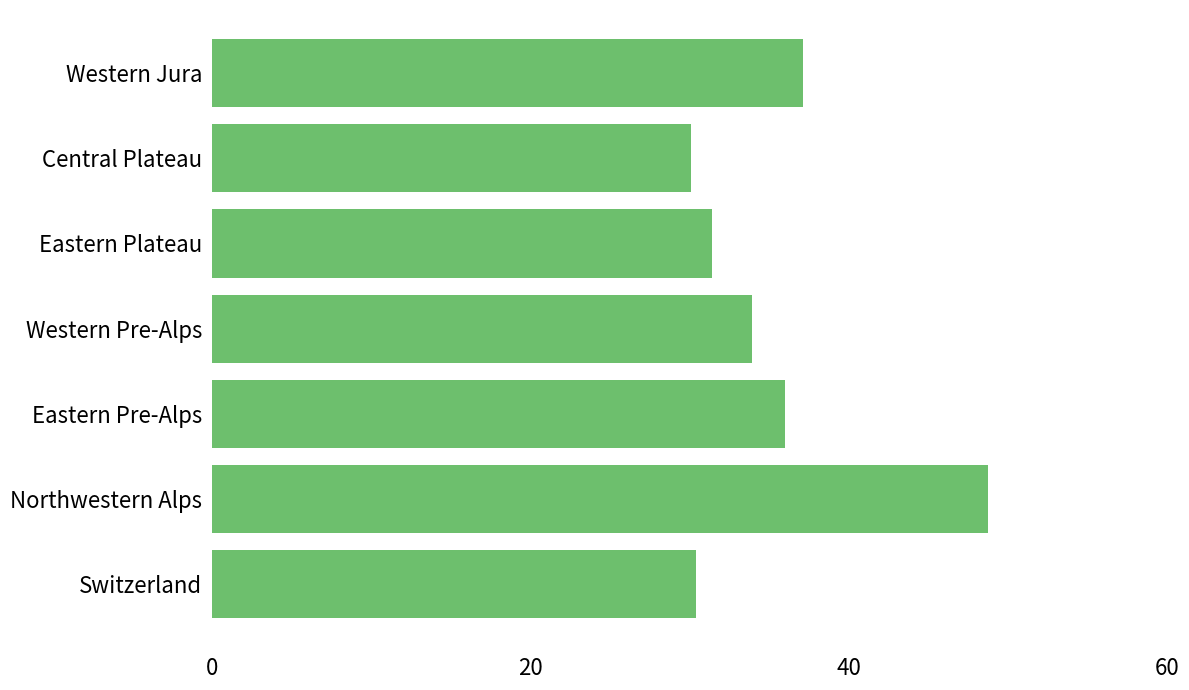

What is the difference between the second highest and second lowest values?

6.7